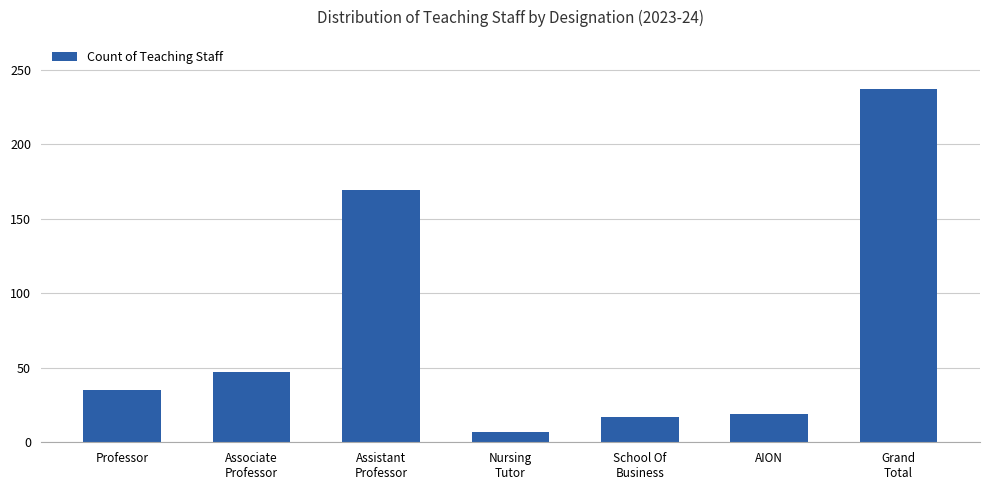

At which category does the chart reach its peak across all series?

Grand
Total